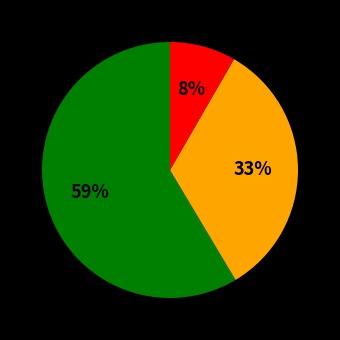

To the nearest percent, what is the average slice percentage?

33%